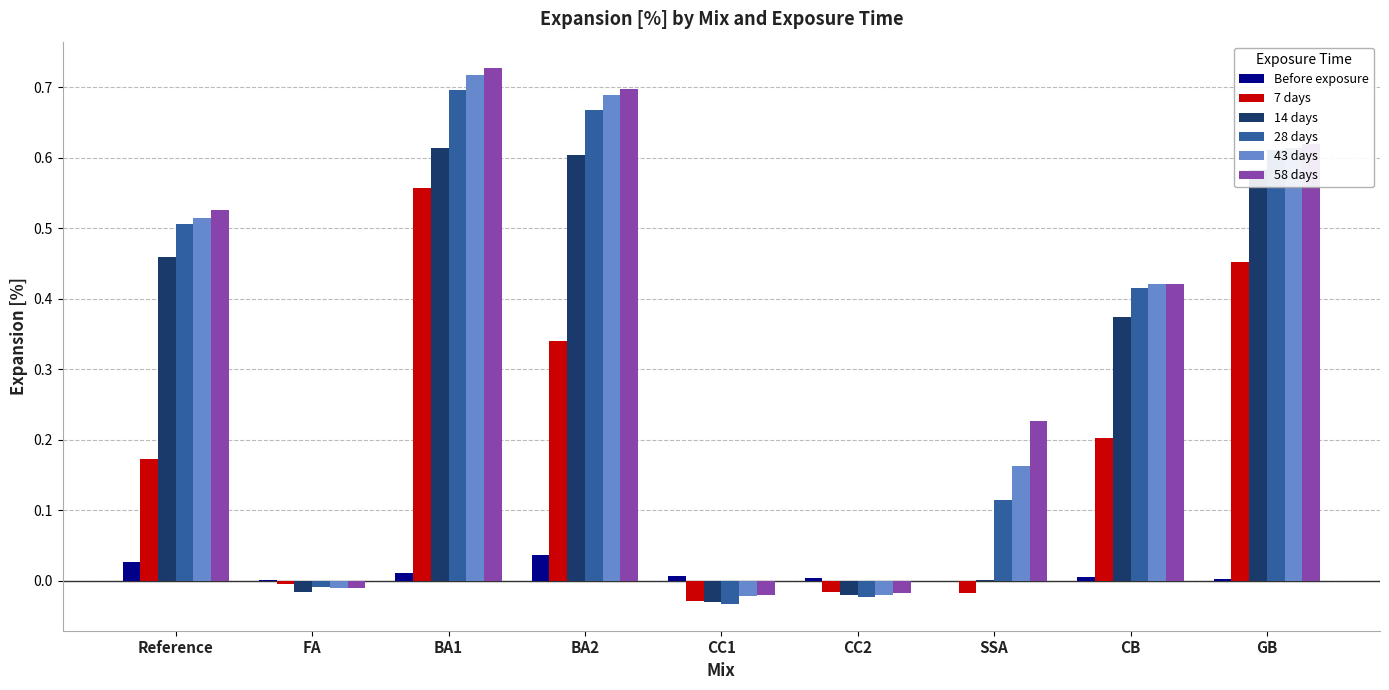

At which category is the sum across all series the highest?

BA1